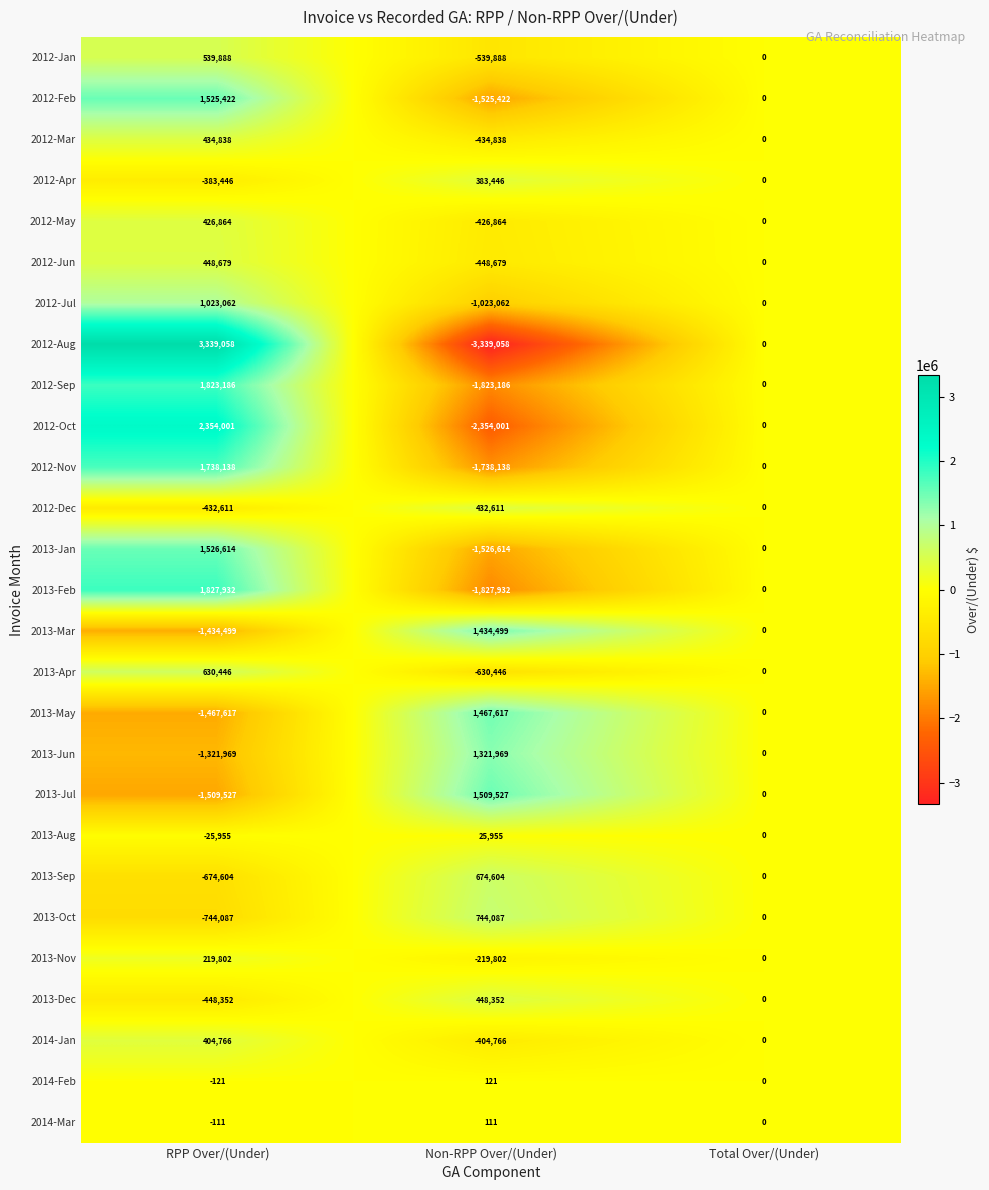

The 2013-Jun series shows -1710240 at Total Over/(Under). True or false?

False